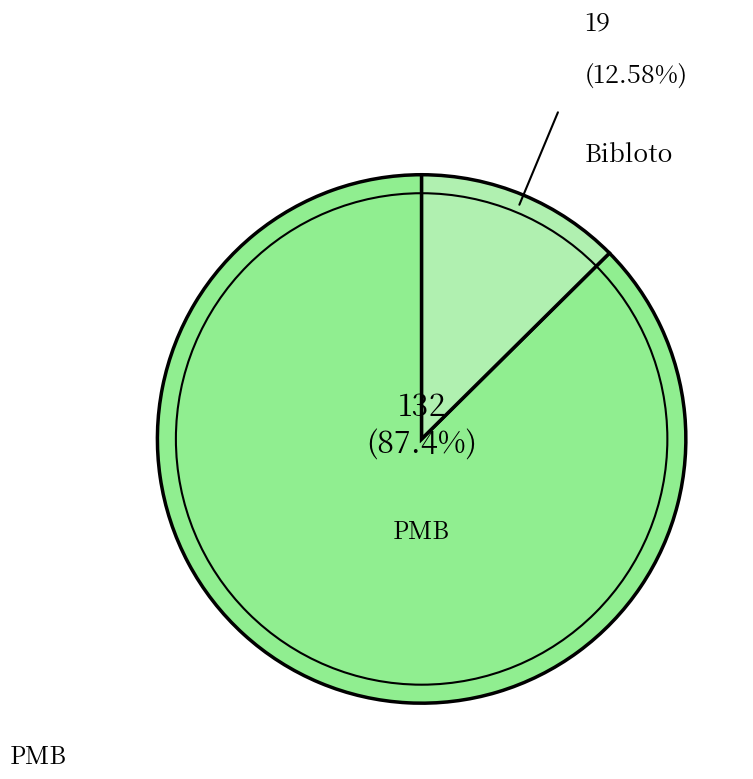

To the nearest percent, what is the difference between the largest and smallest slice percentages?

75%